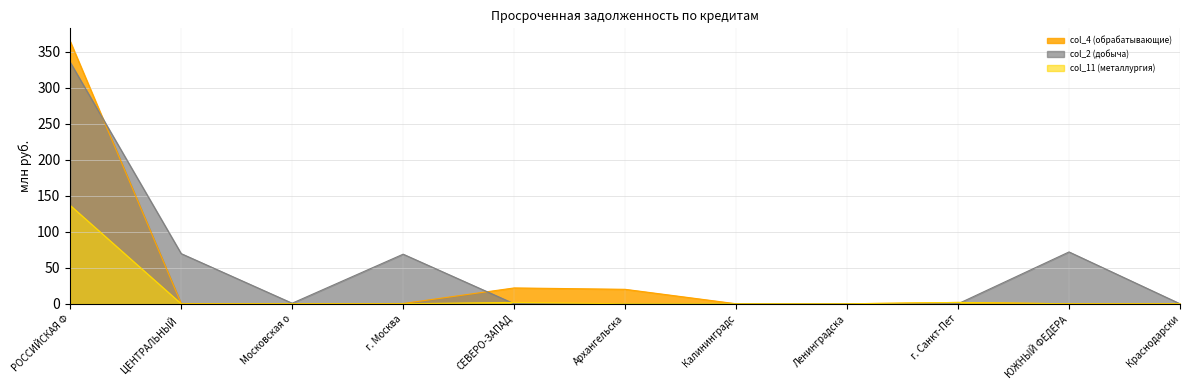

At which category is the sum across all series the highest?

РОССИЙСКАЯ Ф